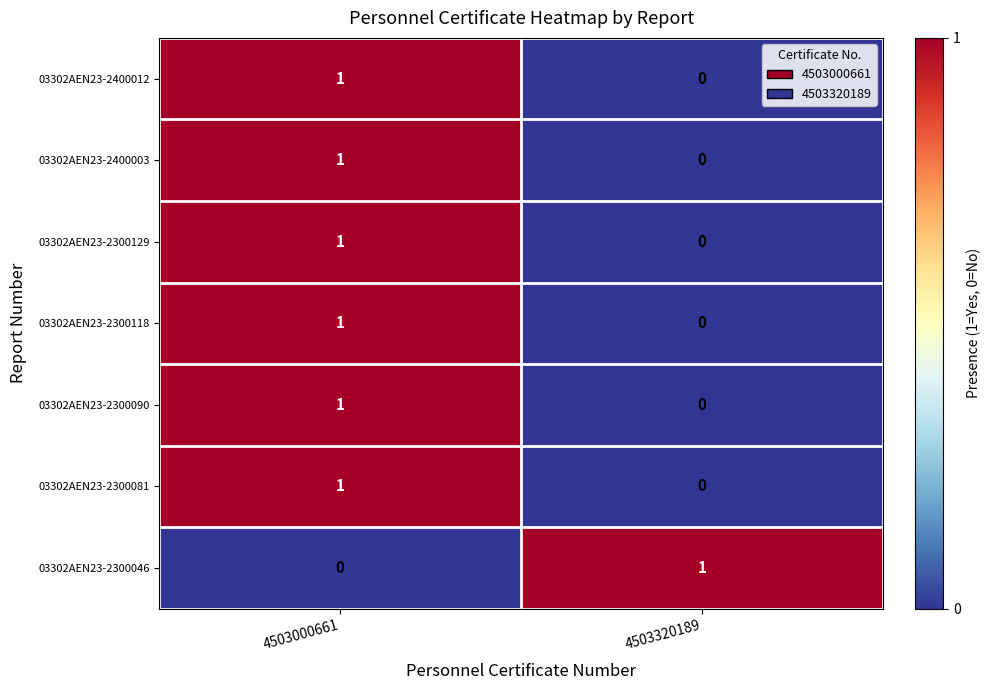

Rank the categories by 03302AEN23-2400012 value from highest to lowest.

4503000661, 4503320189